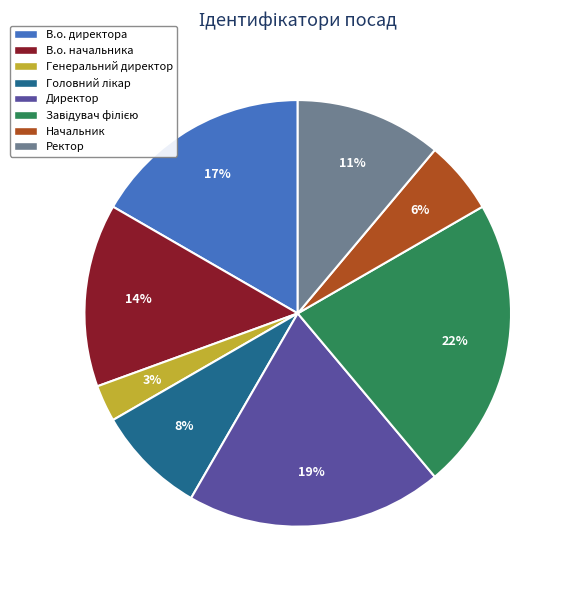

To the nearest percent, what is the difference between the Генеральний директор and В.о. начальника slice percentages?

11%